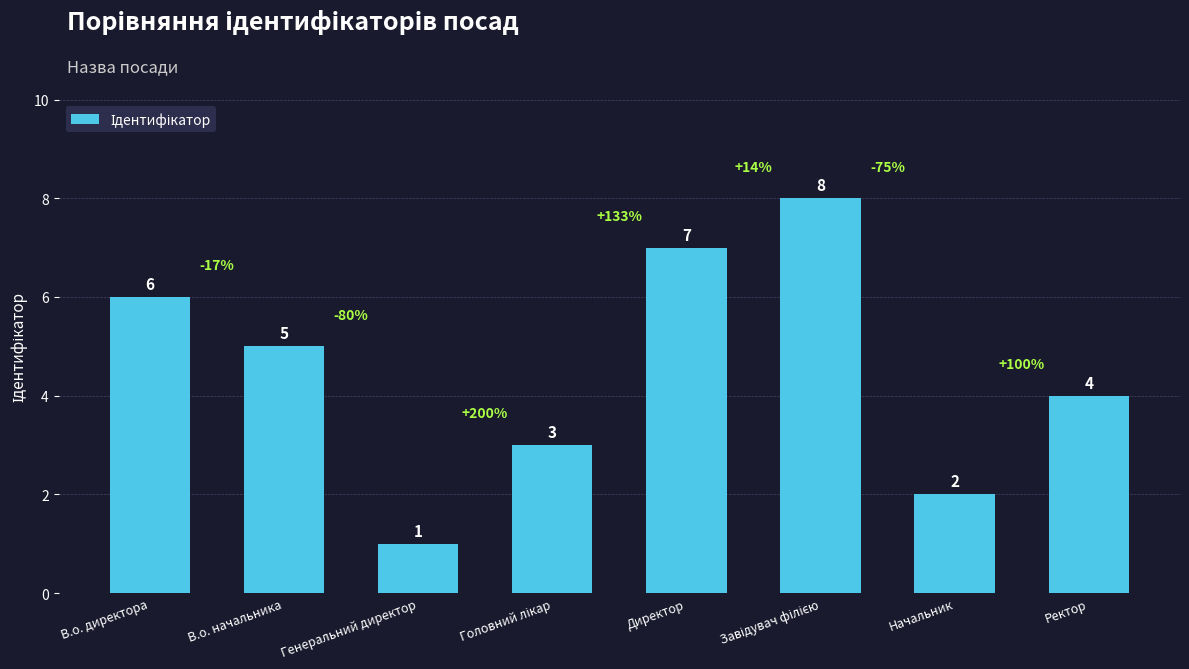

What is the difference between the second highest and second lowest values?

5